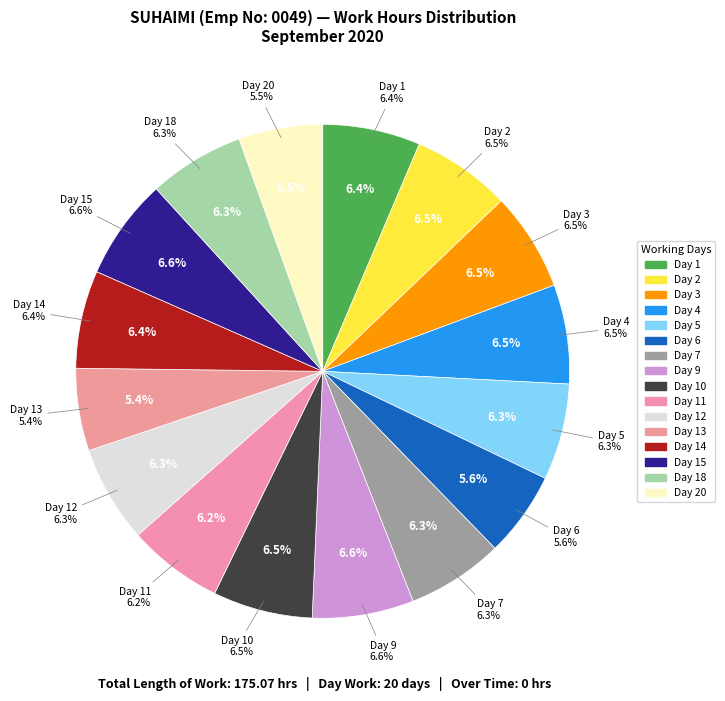

Is there a majority slice in this chart?

No